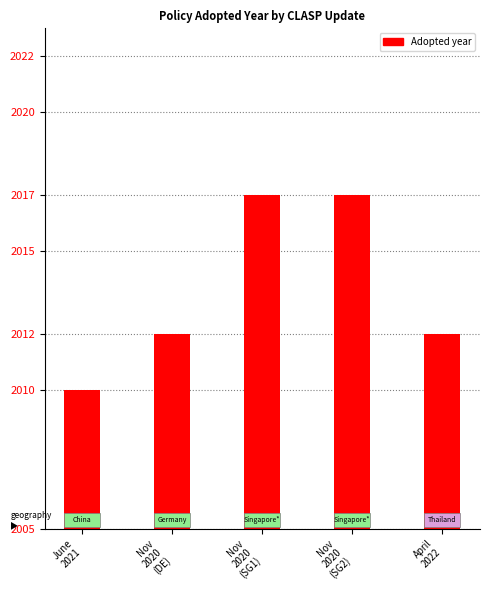

What is the change in value from Nov
2020
(SG2) to April
2022?

-5